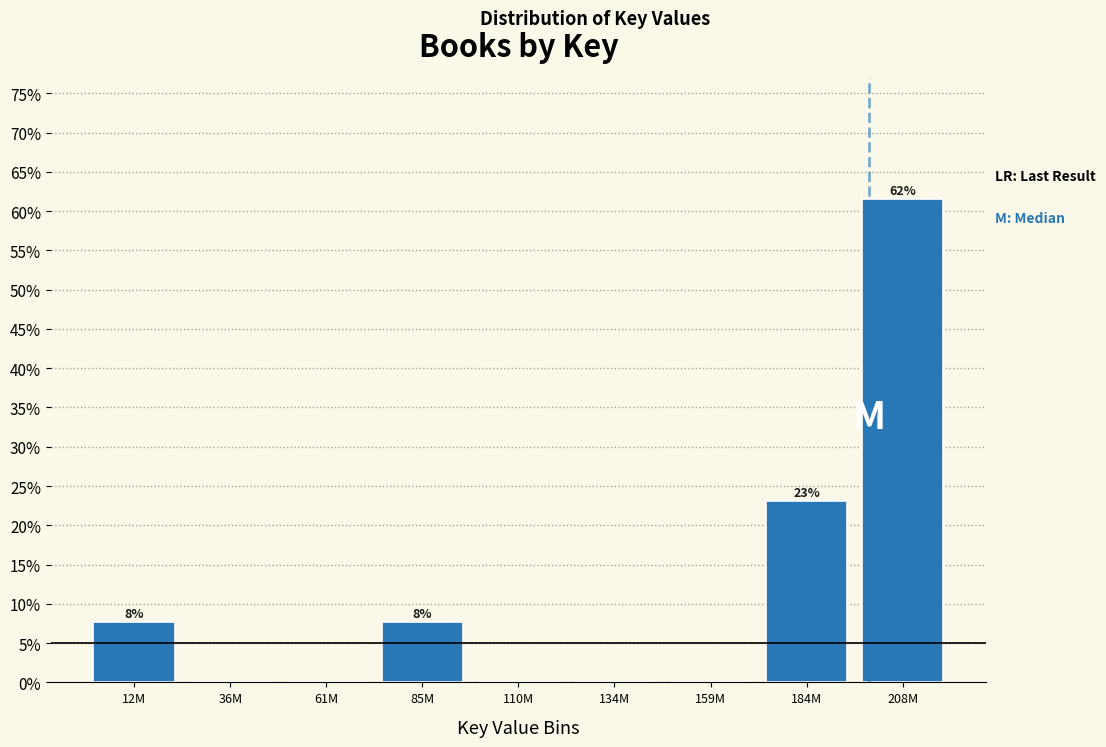

Are the bars horizontal?

No